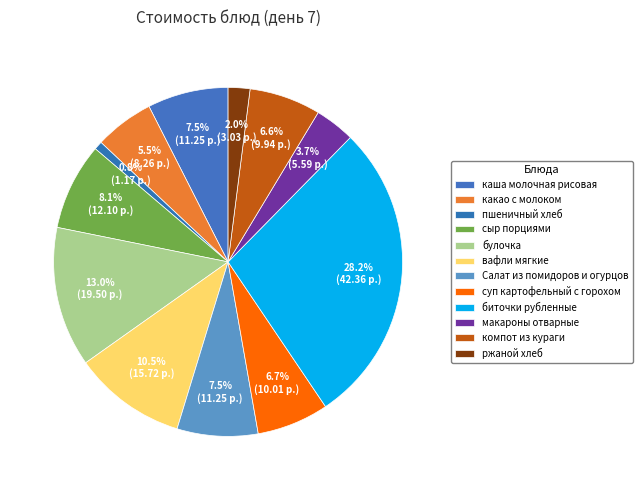

How many slices are in this pie chart?

12